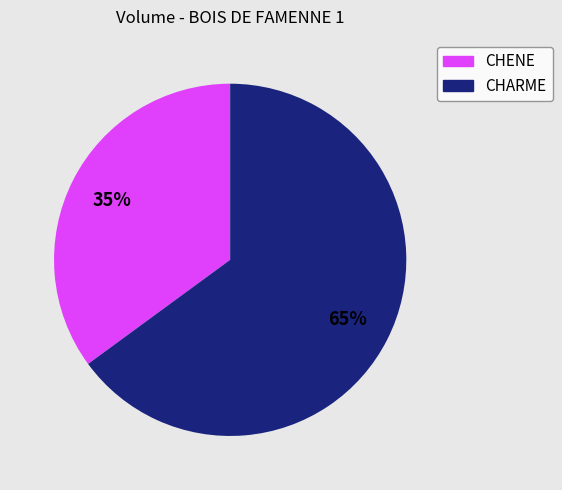

How many segments does this pie chart have?

2